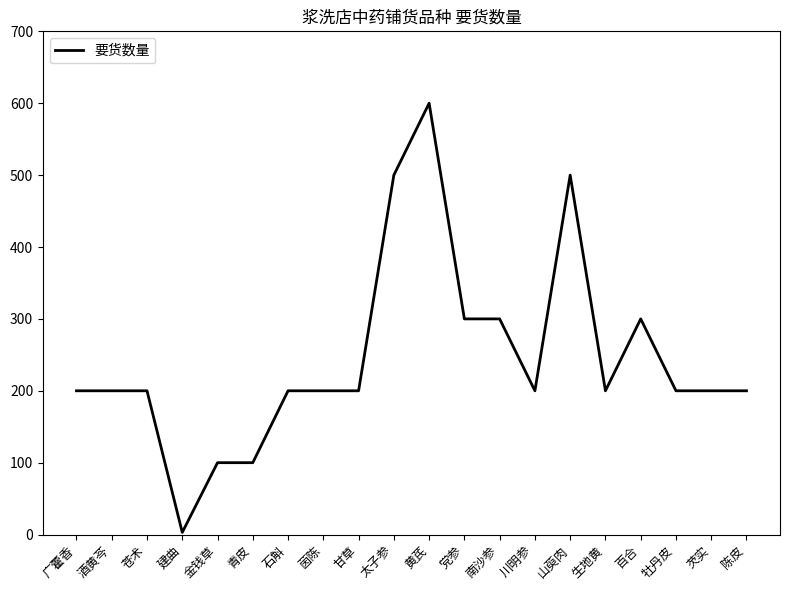

Is it true that the value at 石斛 is 330?

False